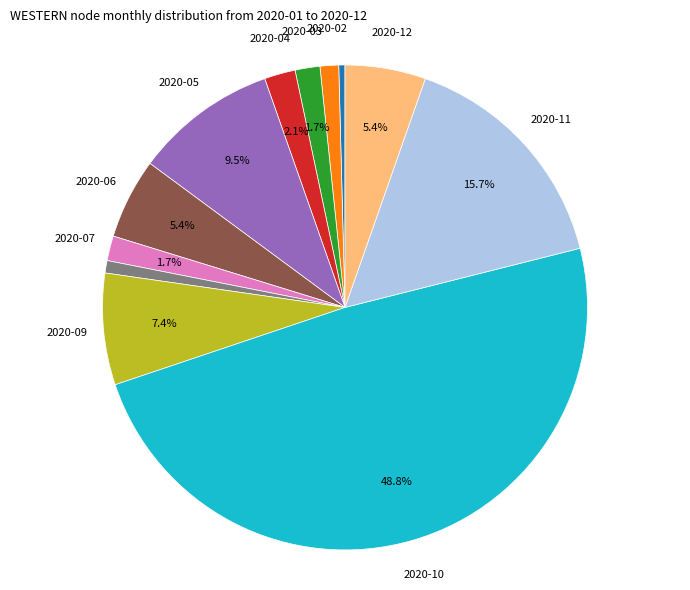

Count the number of slices in the pie.

12